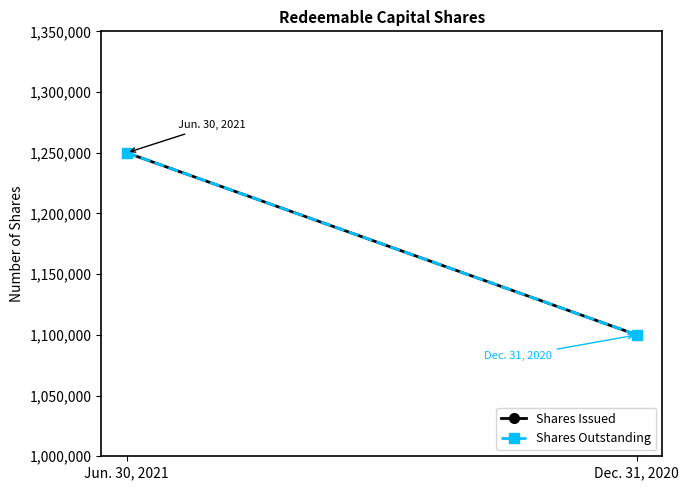

At which category is the sum across all series the highest?

Jun. 30, 2021